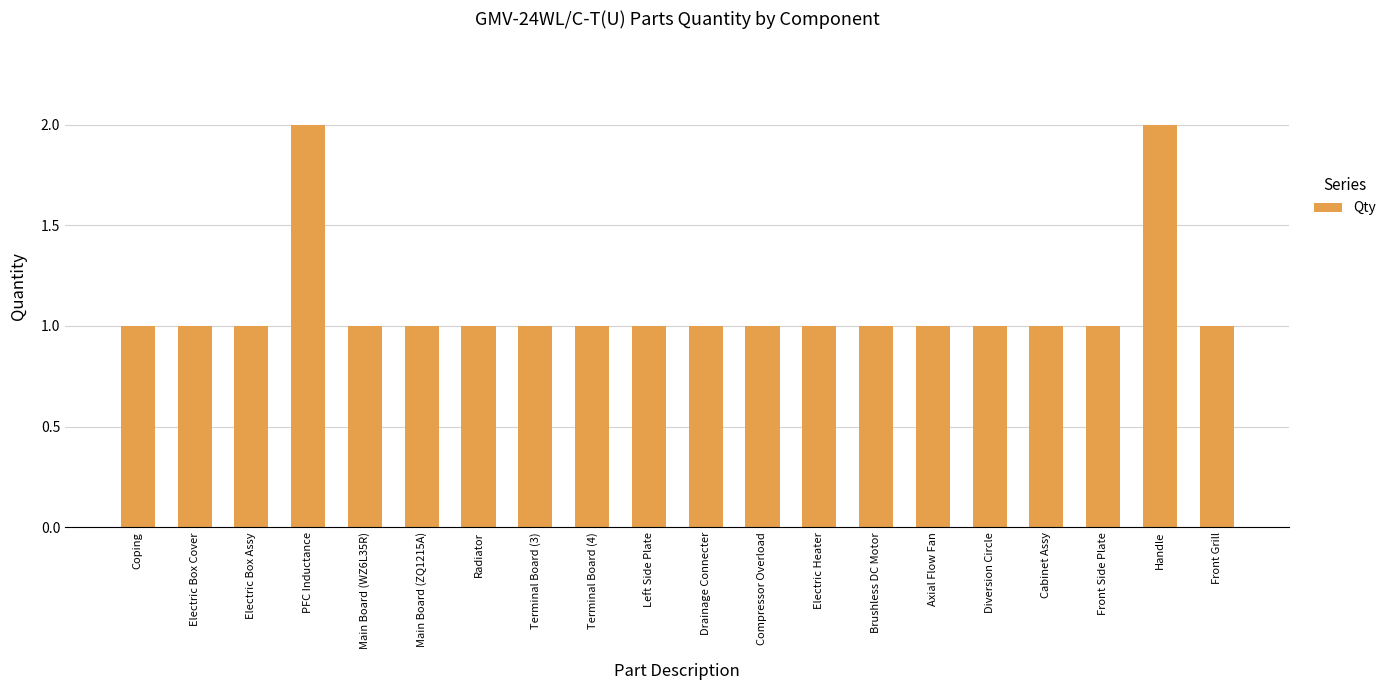

Approximately how many times larger is the value at PFC Inductance compared to Drainage Connecter?

2.0